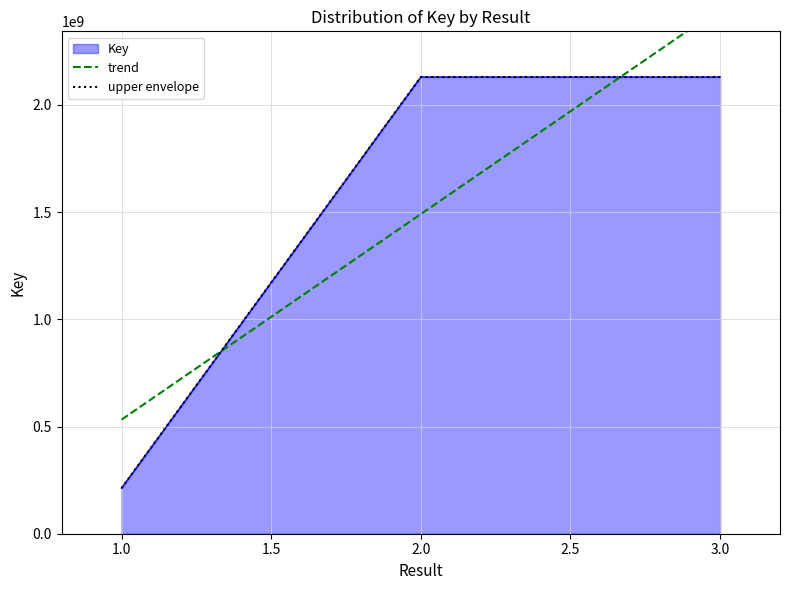

How many data points are above 2130385119?

1